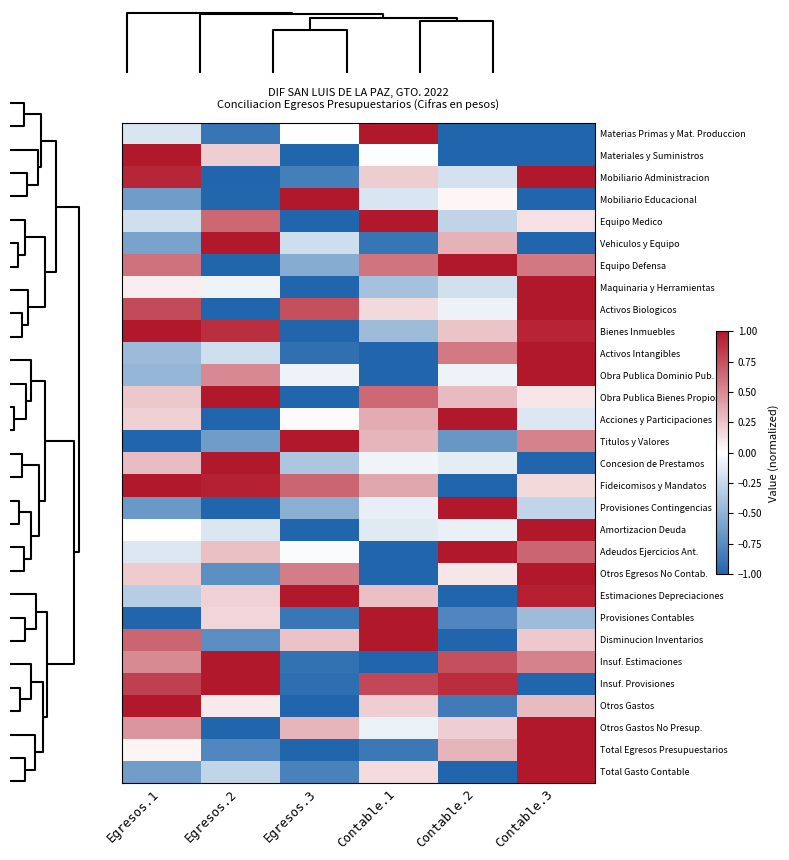

How many distinct data groups are displayed?

30